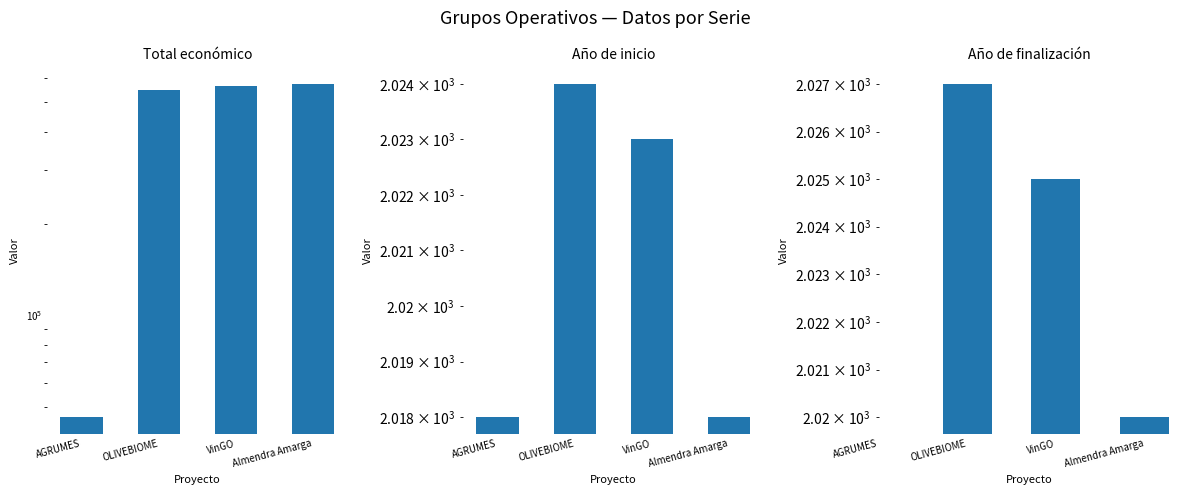

Rank the series by their average value, from lowest to highest.

Año de inicio, Año de finalización, Total económico